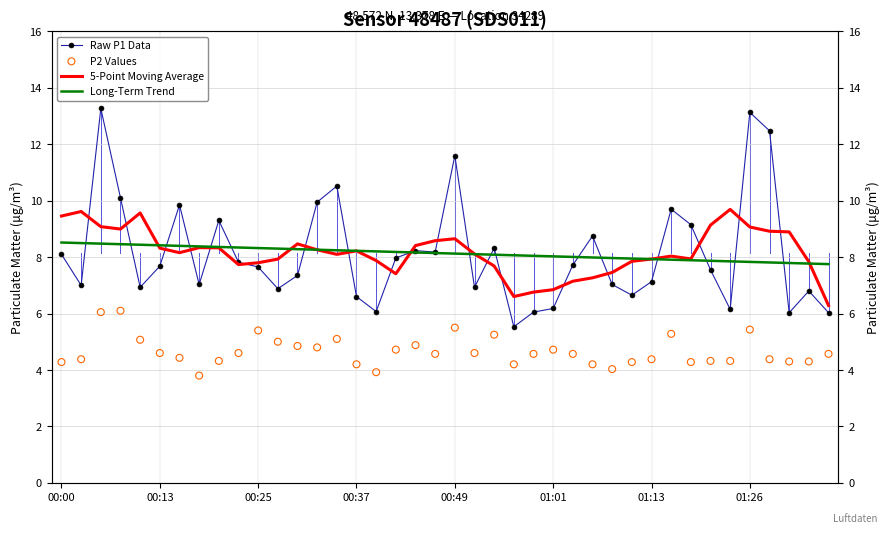

Which series has the largest Y range (max minus min)?

Raw P1 Data